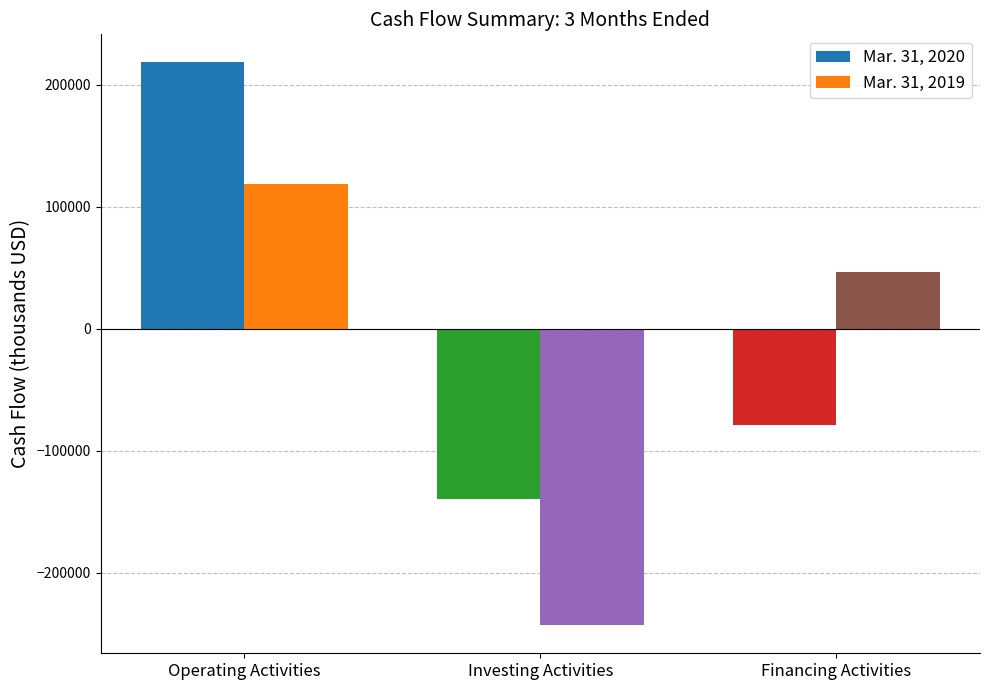

List the series in order of their overall mean, lowest first.

Mar. 31, 2019, Mar. 31, 2020